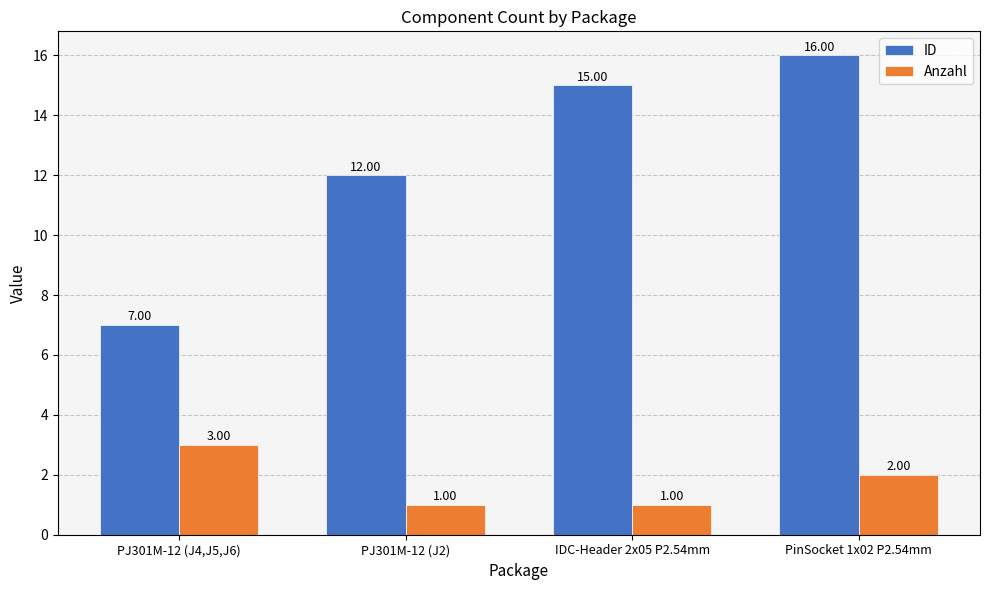

List the series in order of their peak value, lowest first.

Anzahl, ID